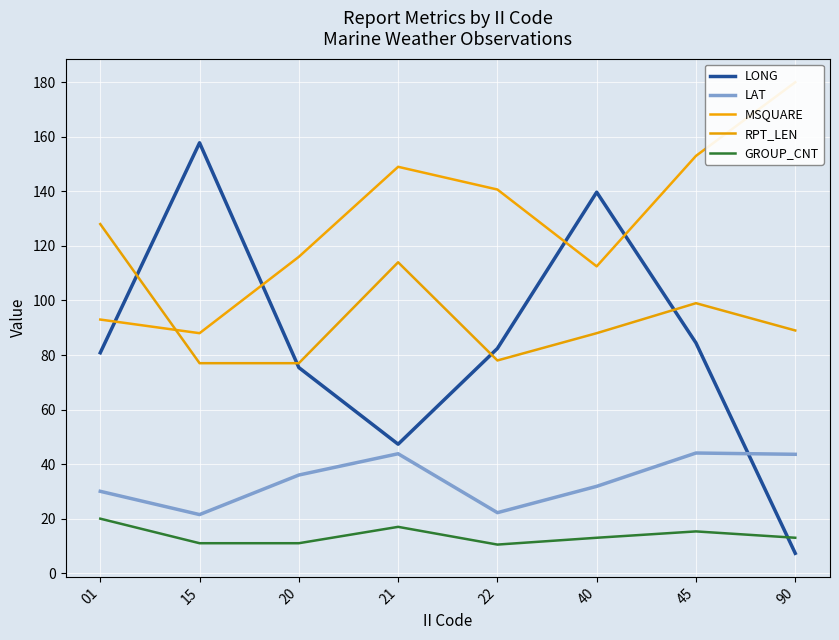

Where is the first local maximum for RPT_LEN?

21